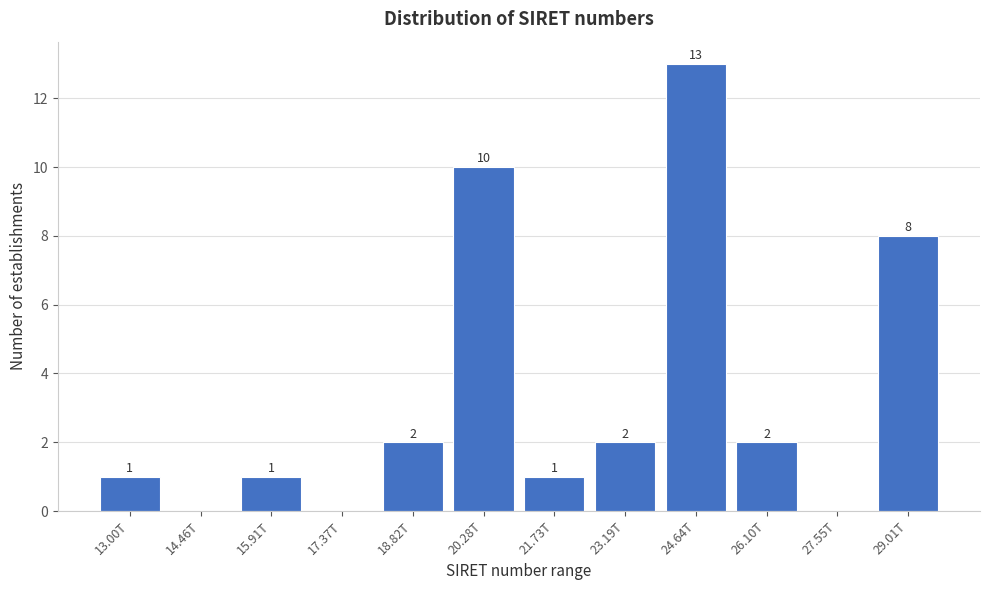

Reading right to left, list all the values displayed in this chart.

29.01T=8	27.55T=0	26.10T=2	24.64T=13	23.19T=2	21.73T=1	20.28T=10	18.82T=2	17.37T=0	15.91T=1	14.46T=0	13.00T=1